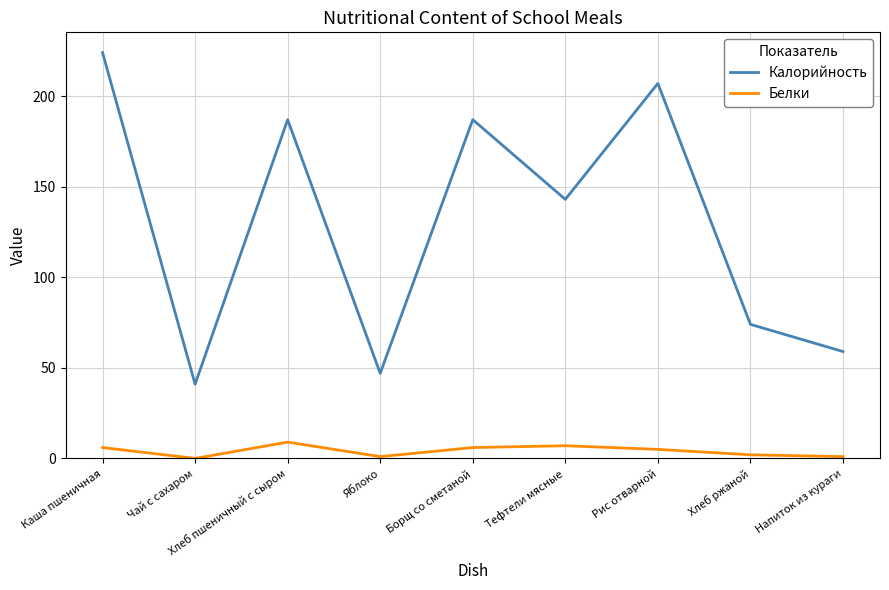

At which category is the sum across all series the highest?

Каша пшеничная